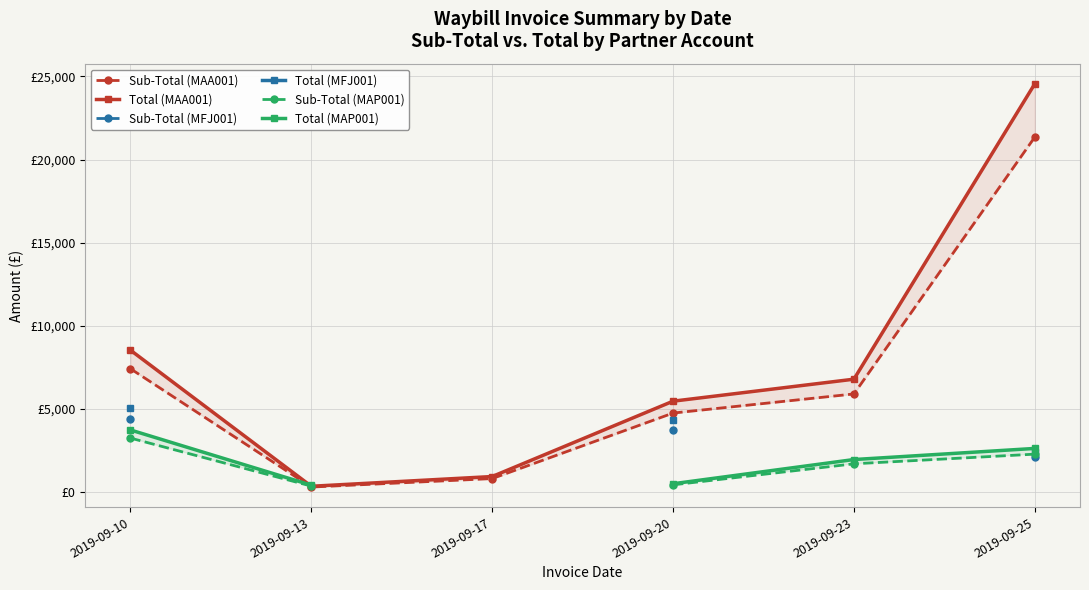

Is it true that Total (MAP001) equals 2637.2 at 2019-09-25?

True